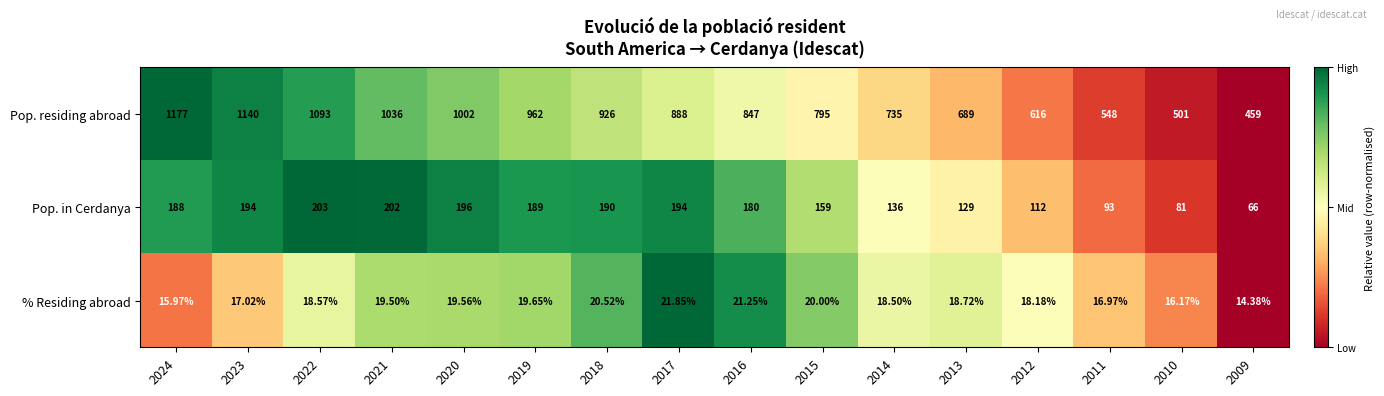

Rank the series at 2010 from lowest to highest value.

% Residing abroad, Pop. in Cerdanya, Pop. residing abroad